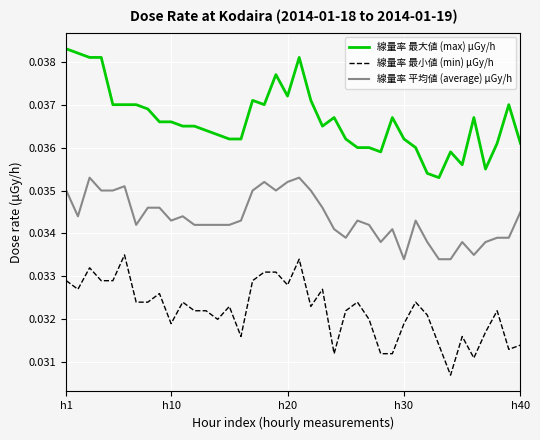

True or false: 線量率 平均値 (average) μGy/h and 線量率 最小値 (min) μGy/h intersect in this chart.

False